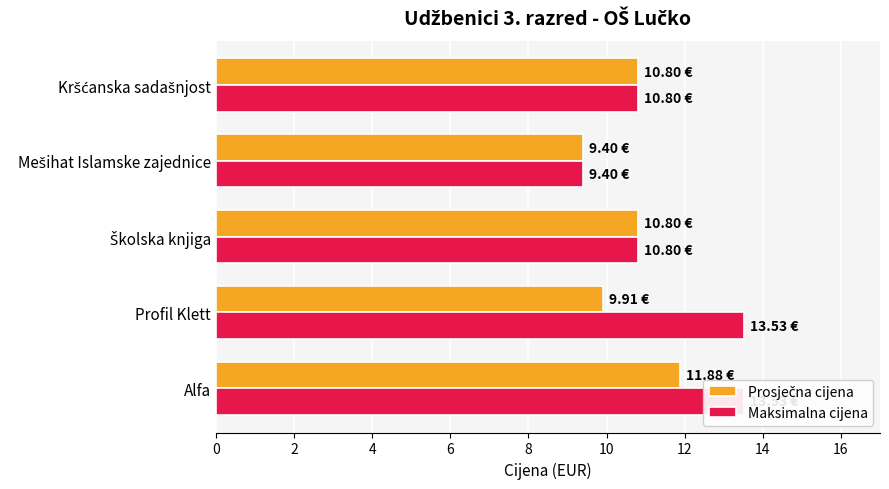

Is it true that Maksimalna cijena equals 15.7 at Kršćanska sadašnjost?

False